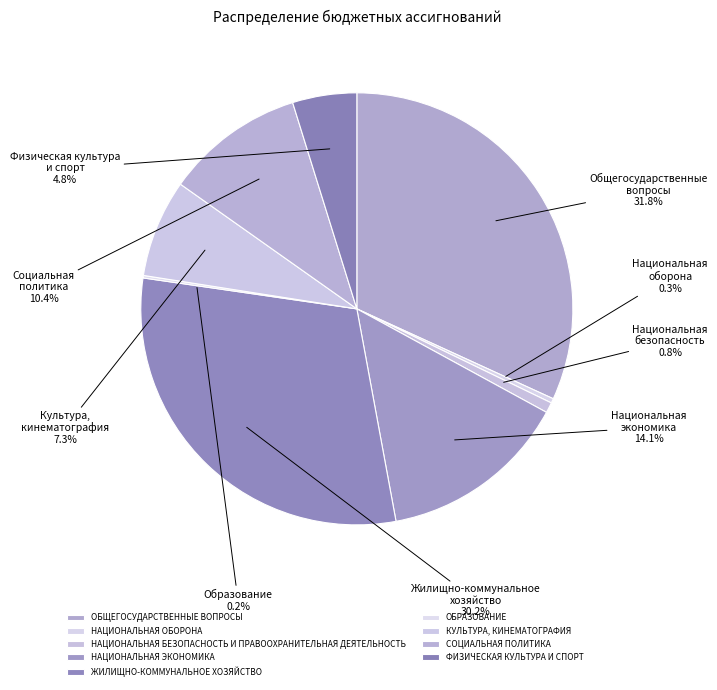

Does any single category account for the majority?

No